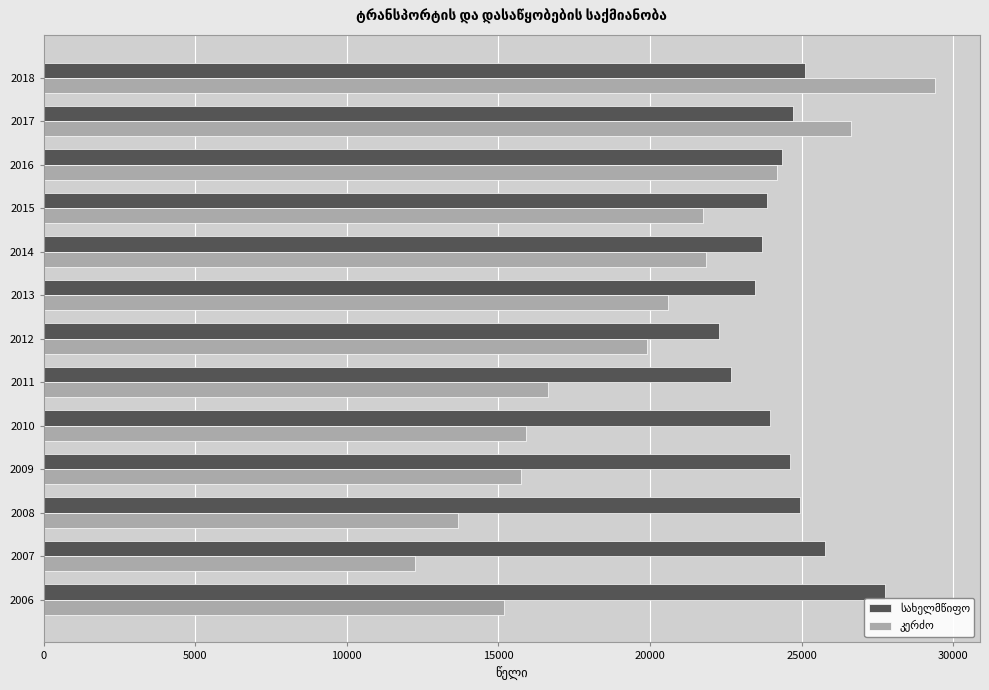

What is the smallest value displayed?

12254.1